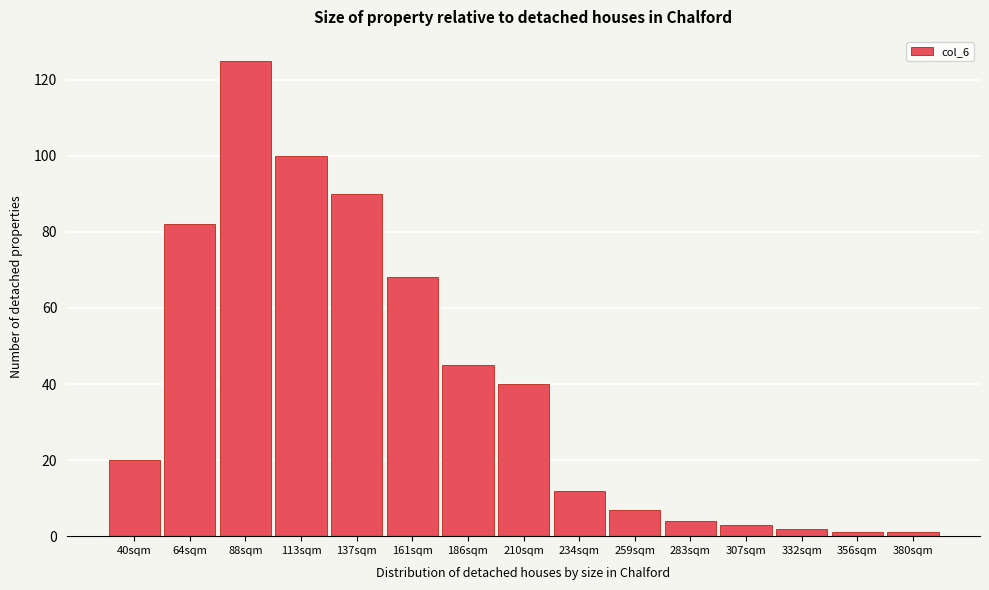

Reading left to right, what are all the values shown in this chart?

20	82	125	100	90	68	45	40	12	7	4	3	2	1	1